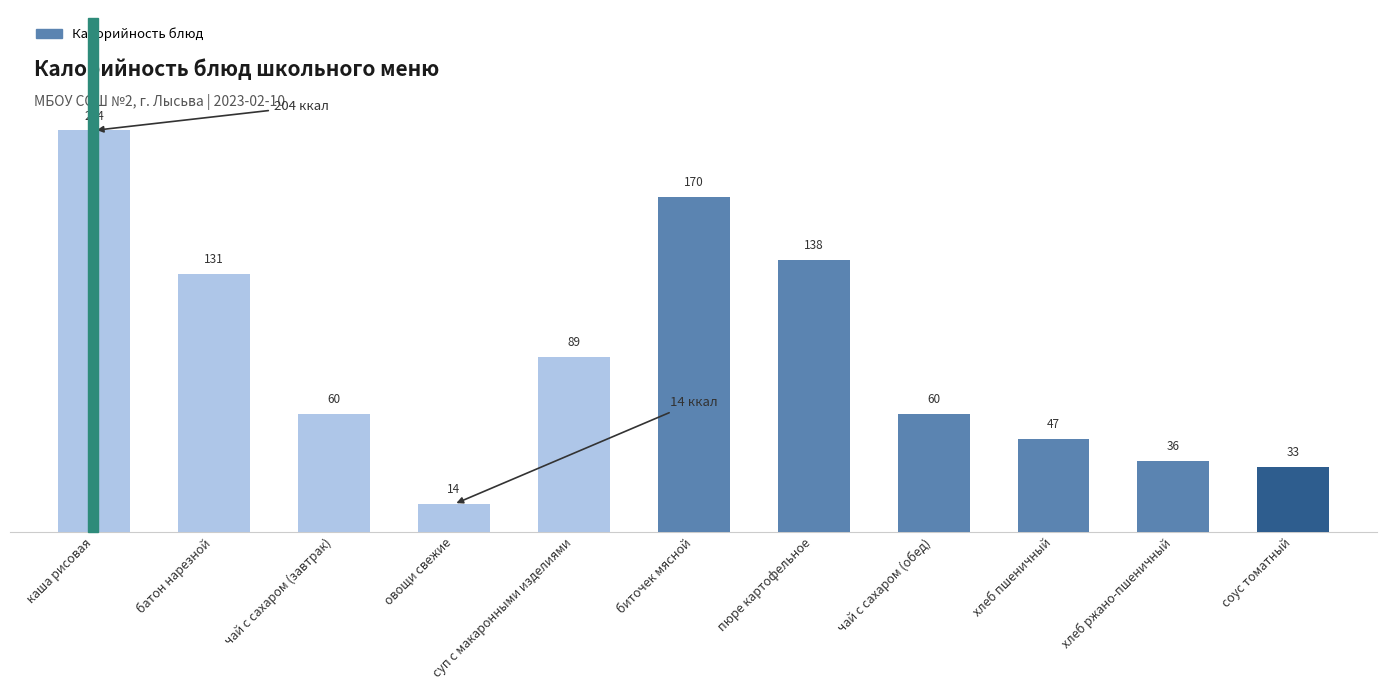

What is the label of the 8th bar from the right?

овощи свежие